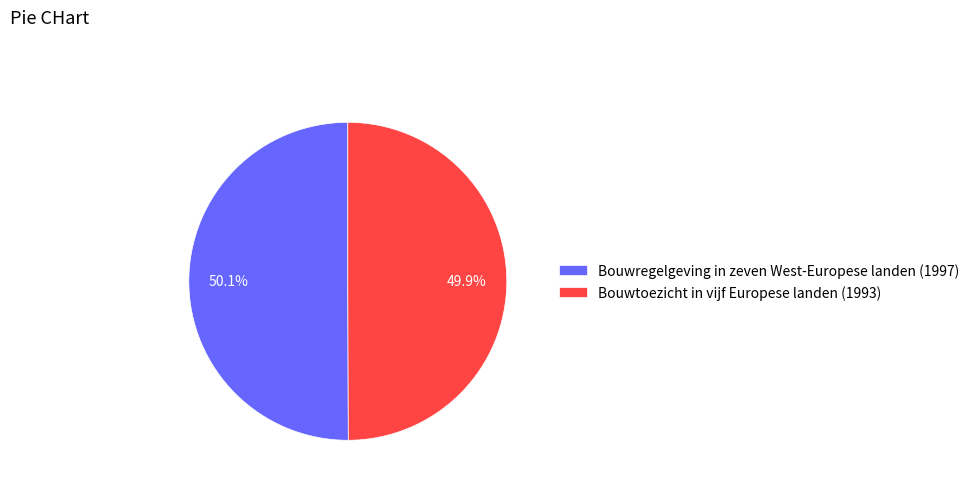

The Bouwtoezicht in vijf Europese landen (1993) slice represents 39% of the pie. True or false?

False